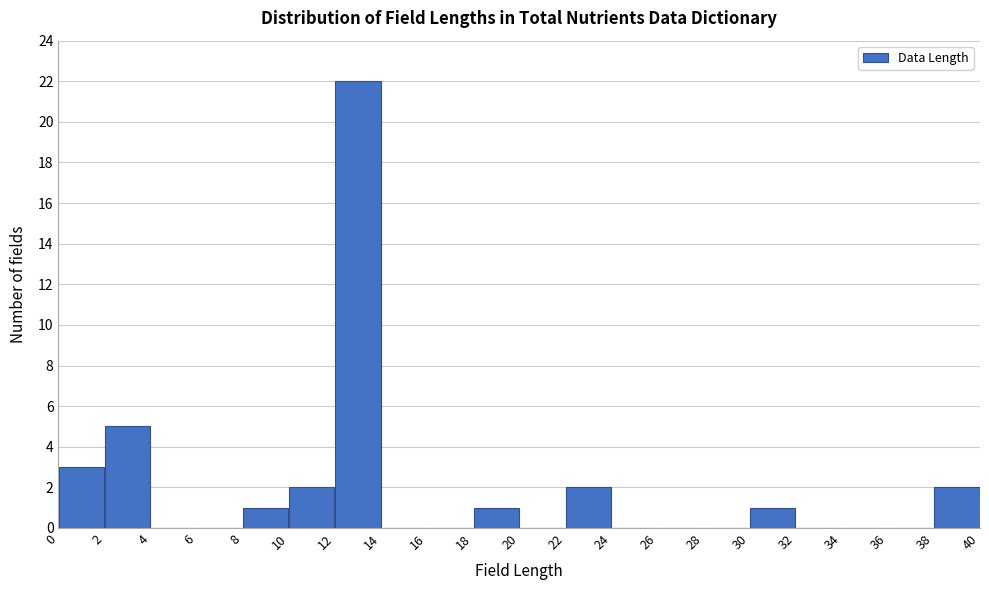

Reading left to right, transcribe this chart: for each bar, give the range it covers on the x-axis and its height. The values are not printed on the chart, so give them approximately, as read against the axis.

0 to 2: 3
2 to 4: 5
4 to 6: 0
6 to 8: 0
8 to 10: 1
10 to 12: 2
12 to 14: 22
14 to 16: 0
16 to 18: 0
18 to 20: 1
20 to 22: 0
22 to 24: 2
24 to 26: 0
26 to 28: 0
28 to 30: 0
30 to 32: 1
32 to 34: 0
34 to 36: 0
36 to 38: 0
38 to 40: 2